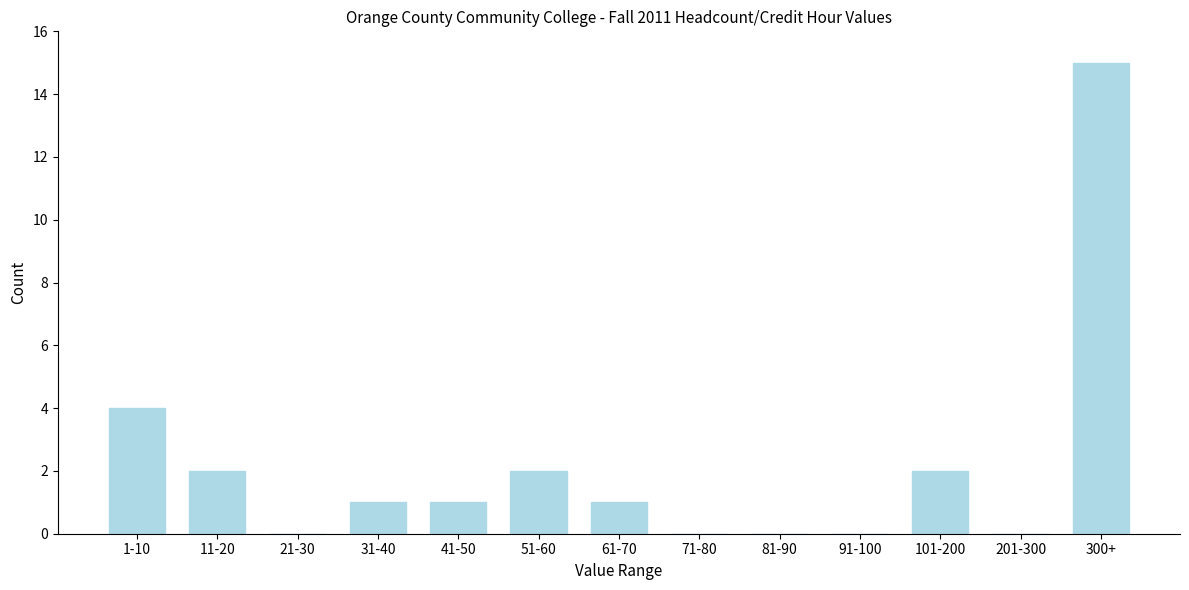

Reading left to right, transcribe all the data shown in this chart.

1-10=4	11-20=2	21-30=0	31-40=1	41-50=1	51-60=2	61-70=1	71-80=0	81-90=0	91-100=0	101-200=2	201-300=0	300+=15